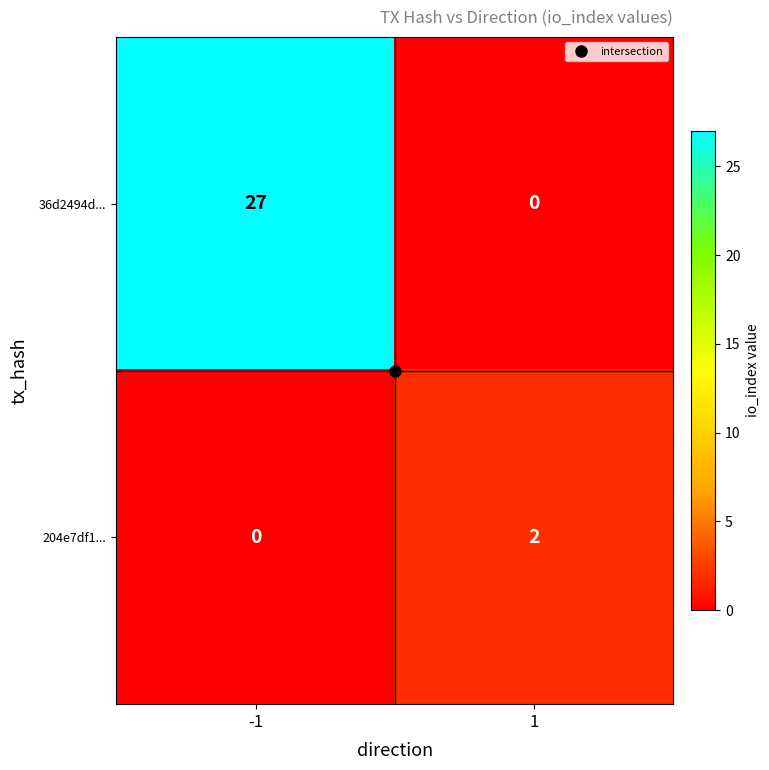

What is the greatest value displayed?

27